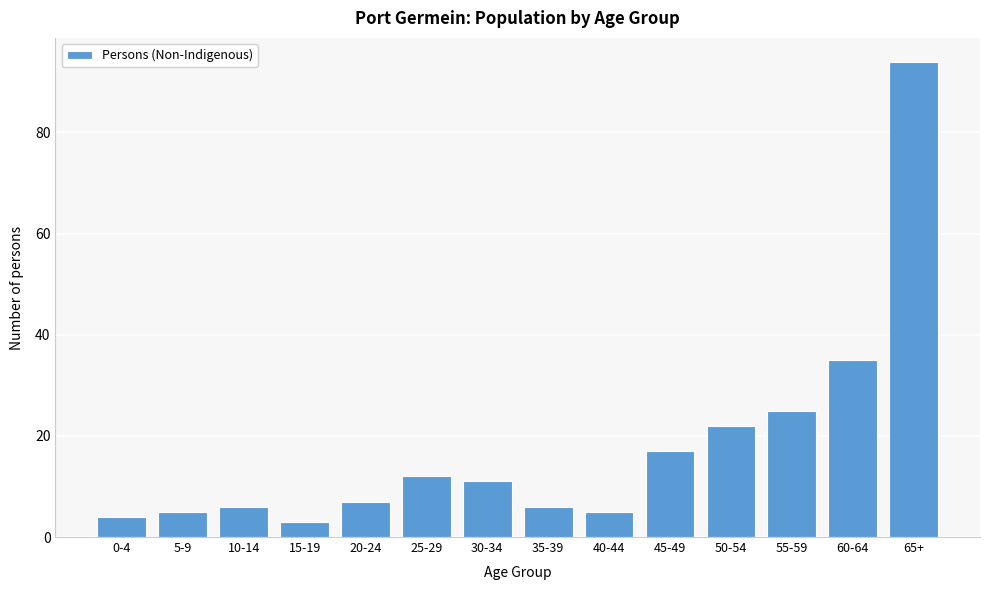

Reading left to right, extract all data points from this chart.

4	5	6	3	7	12	11	6	5	17	22	25	35	94